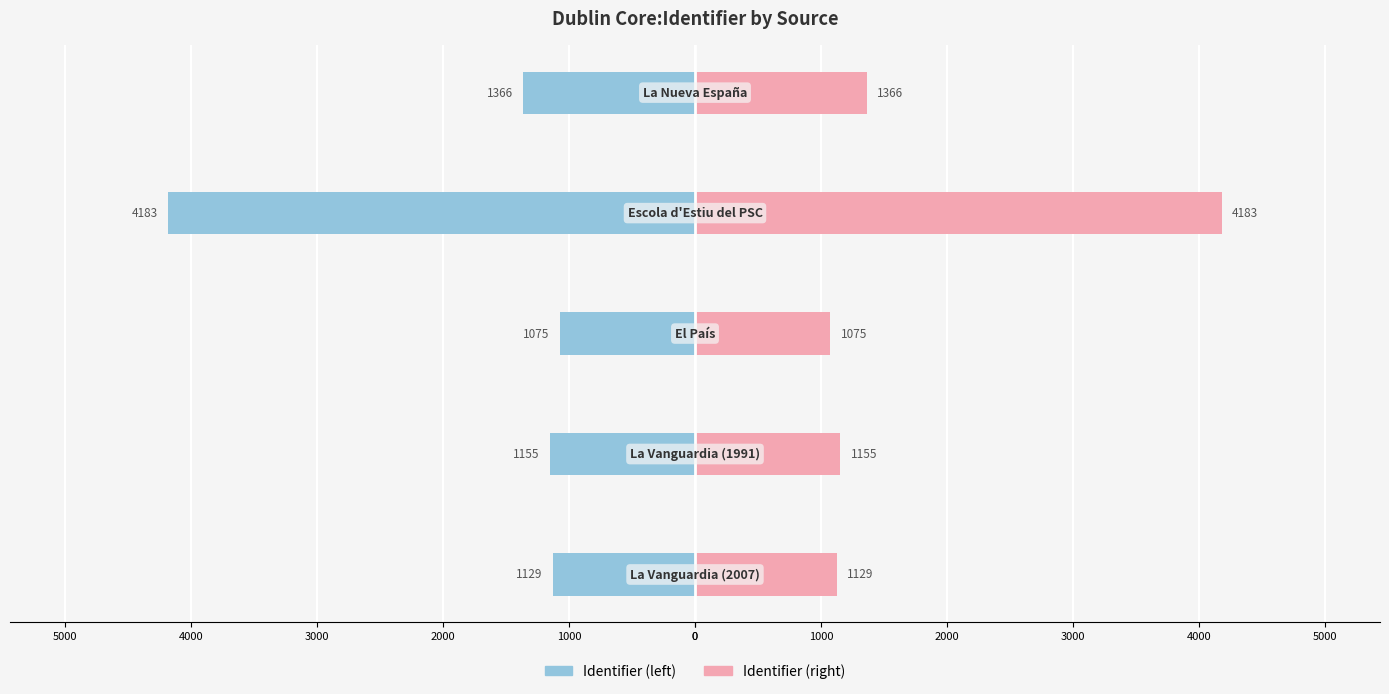

How many bars are there in each group?

2